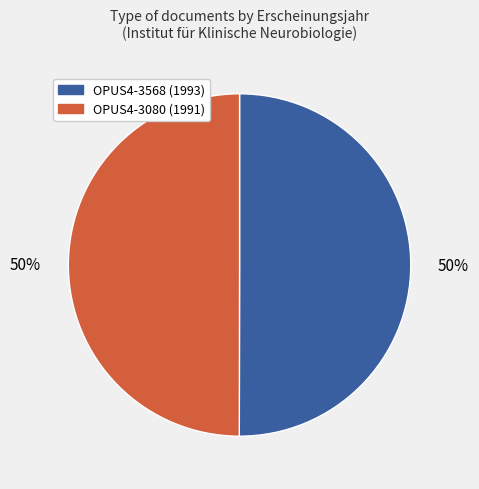

How many segments does this pie chart have?

2